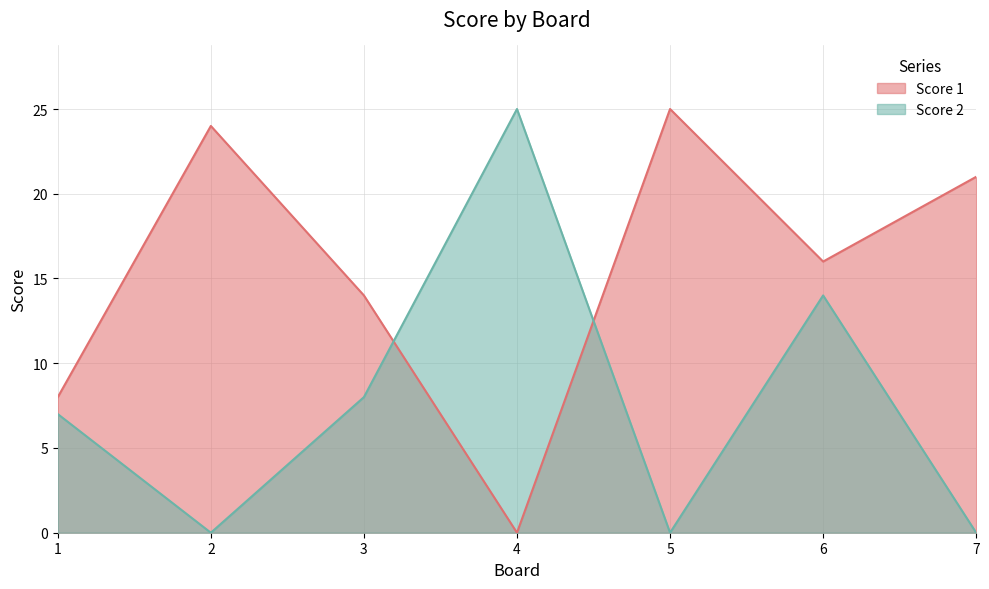

What is the difference between the second highest and minimum values in the Score 2 series?

14